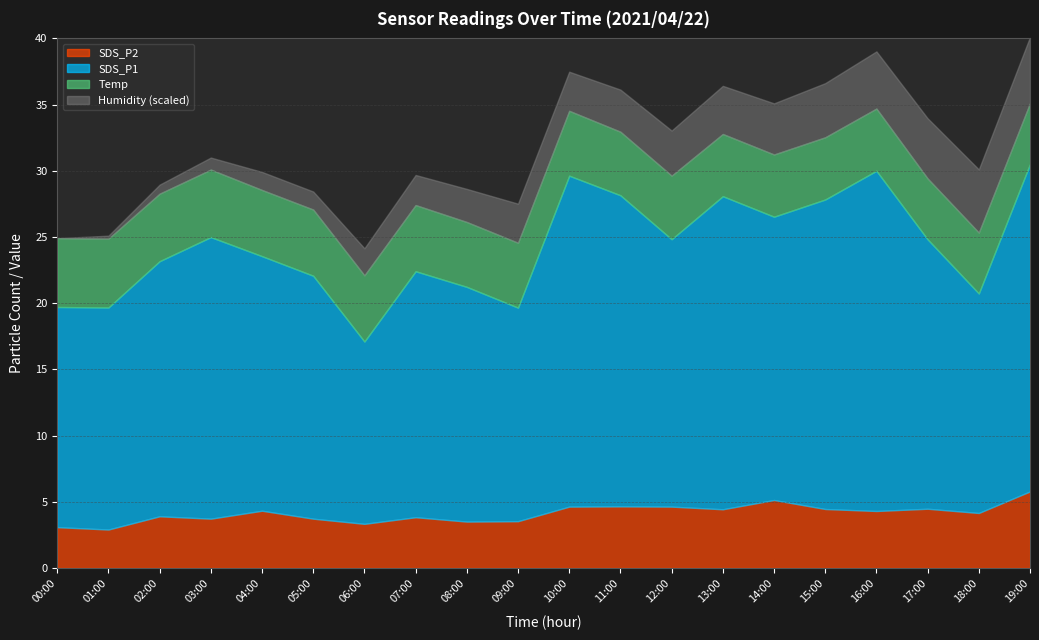

The value of Temp at 07:00 is 5.0. True or false?

True